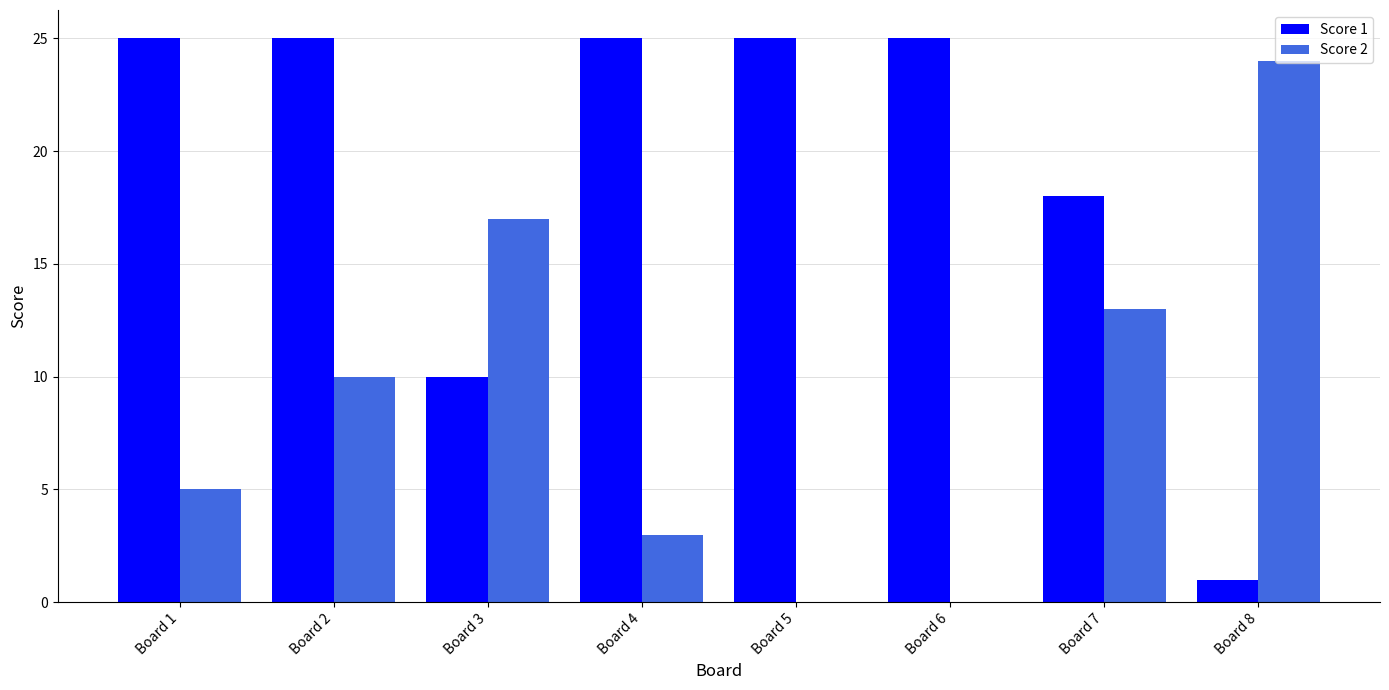

The Score 1 series shows 5 at Board 7. True or false?

False